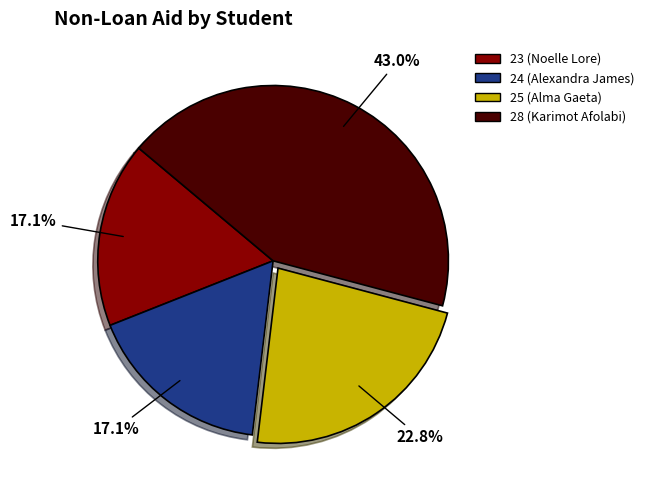

True or false: 23 (Noelle Lore) accounts for 17% of the total.

True